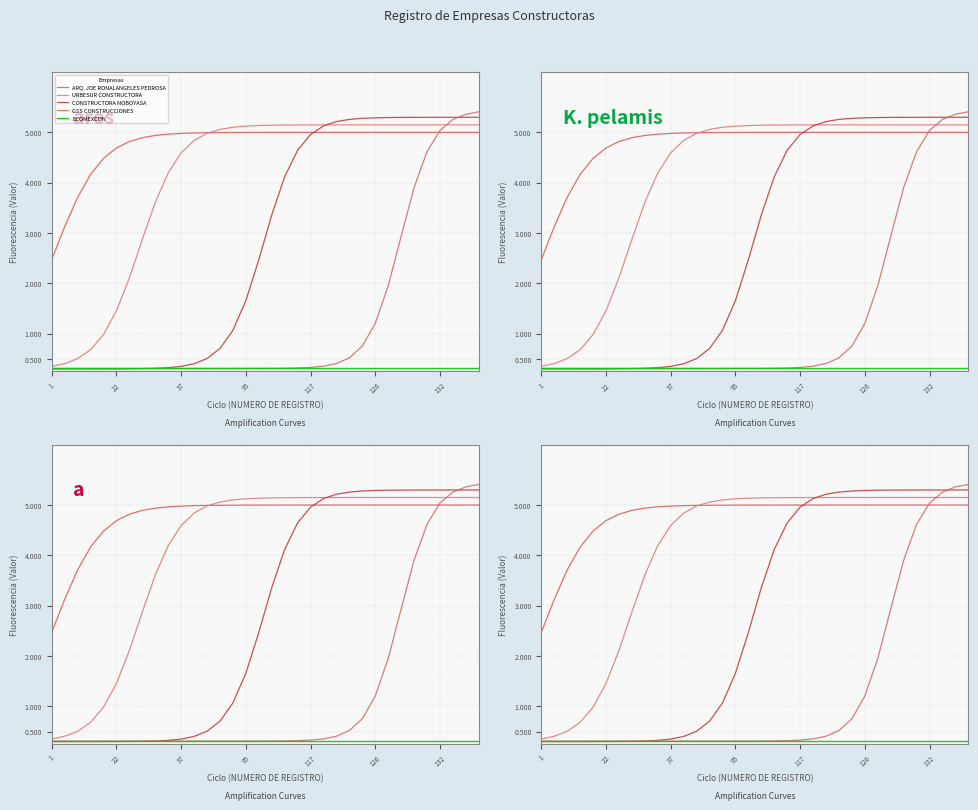

What is the total value across all series at 37?

10.5